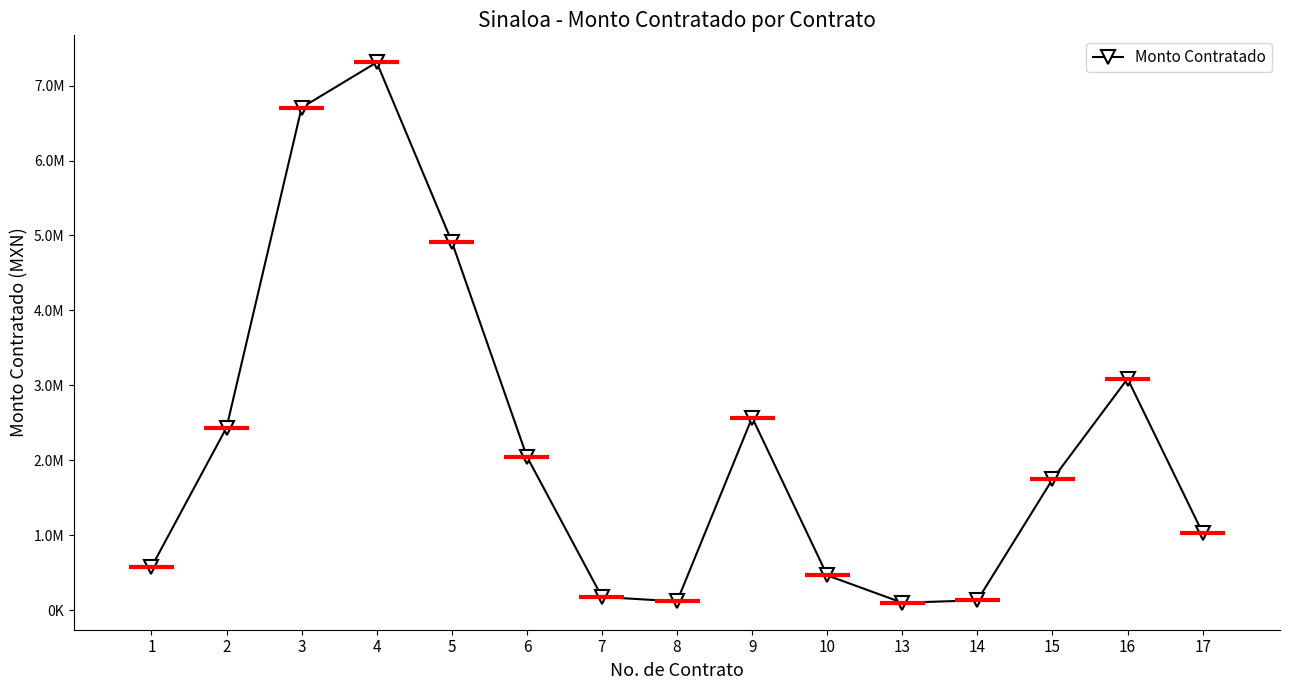

Is this an area chart (filled region under the line)?

No